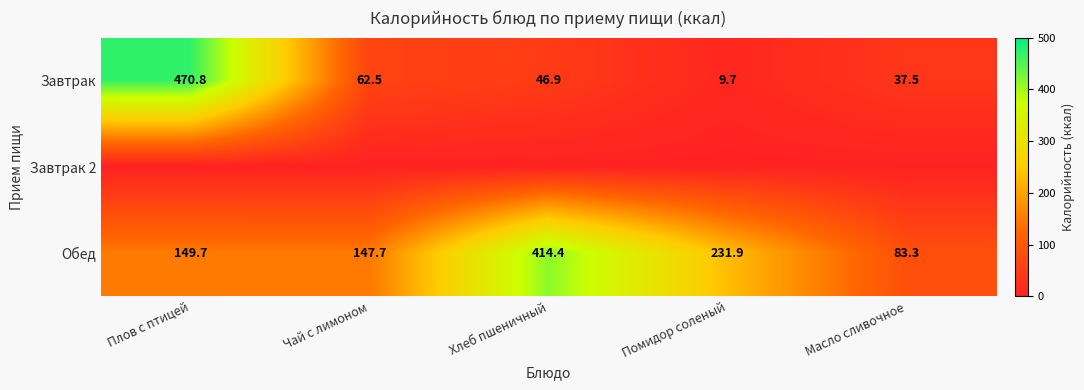

At which category is the sum across all series the highest?

Плов с птицей